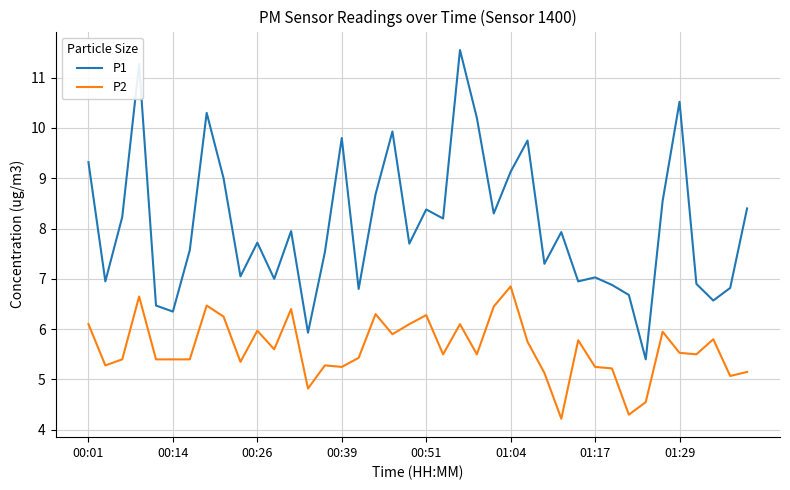

Does the chart have visible grid lines?

Yes